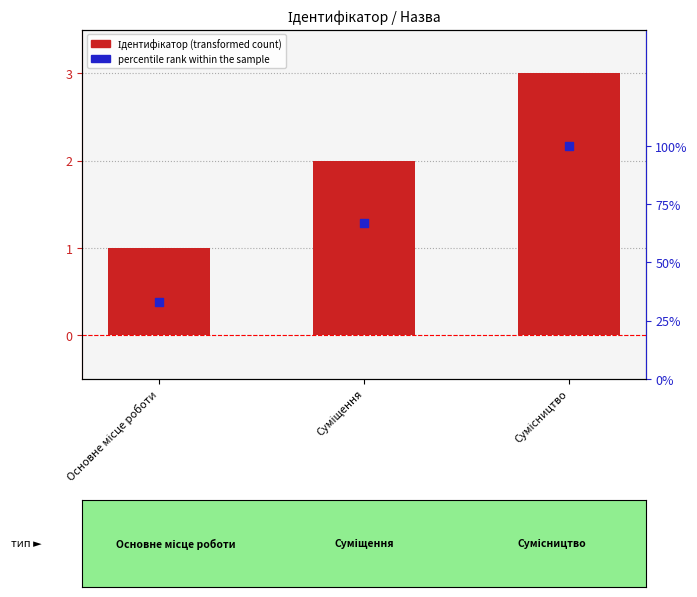

What is the total value across all series at Основне місце роботи?

34